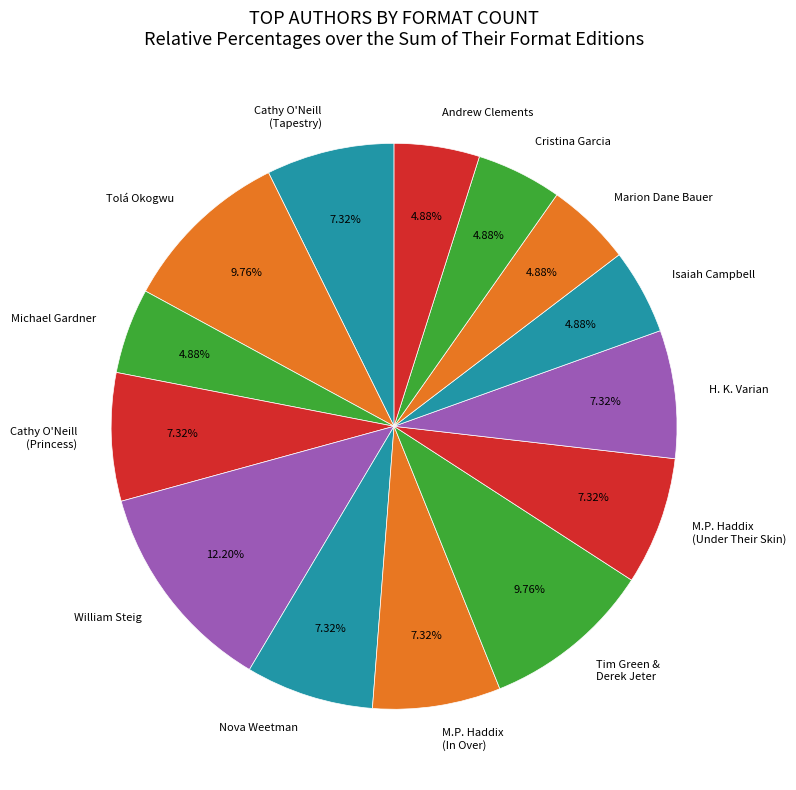

Count the number of slices in the pie.

14